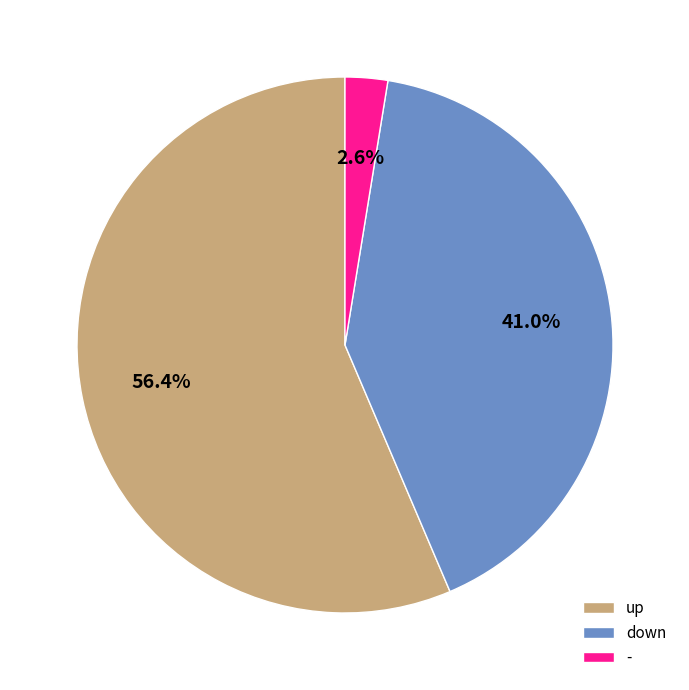

What is the smallest slice in the pie chart?

-